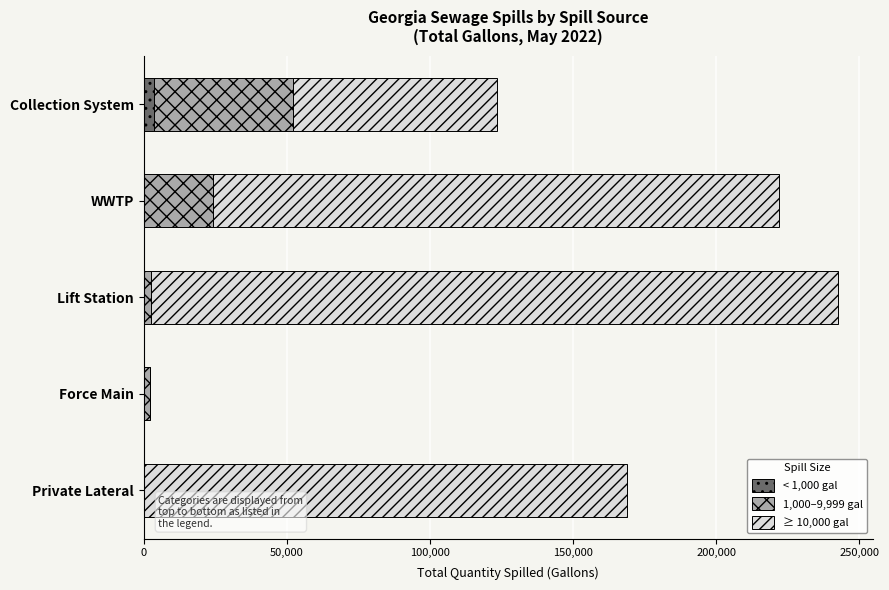

At which category is the sum across all series the highest?

Lift Station